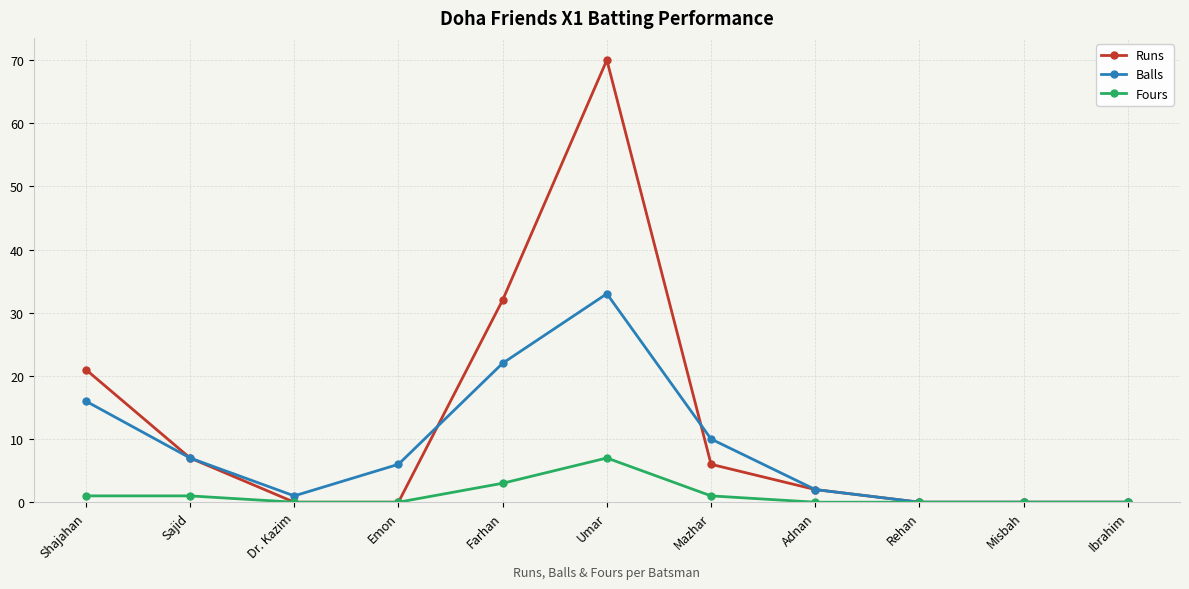

Where does the Balls series first go above 6?

Shajahan